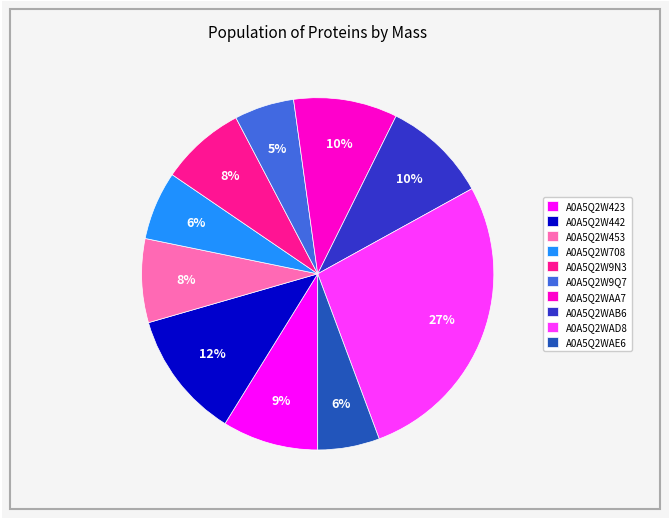

Is it true that A0A5Q2W442 is 12% of the pie?

True